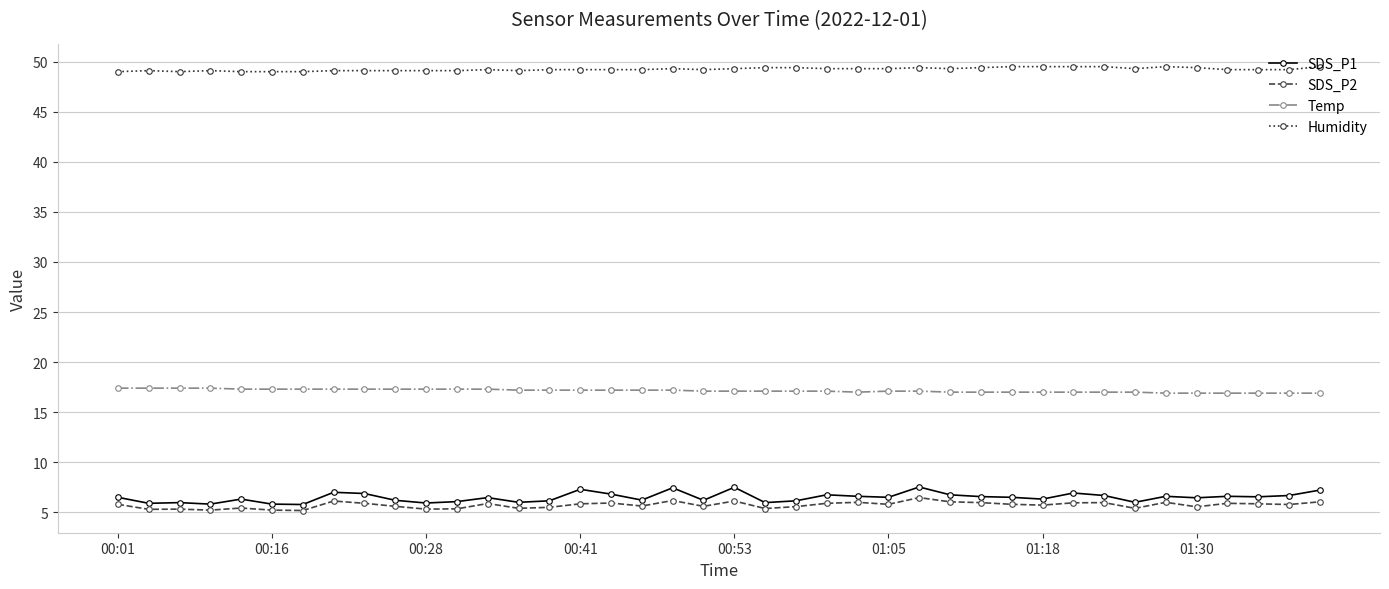

True or false: SDS_P1 has more than 0 points higher than both neighbors.

True